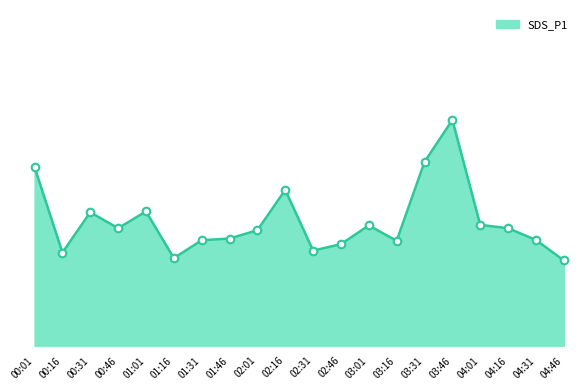

What is the change in value from 00:46 to 01:01?

+0.6